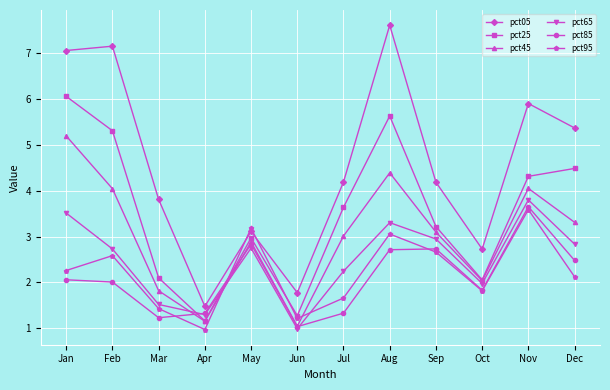

True or false: pct95 has more than 0 interior local peaks.

True